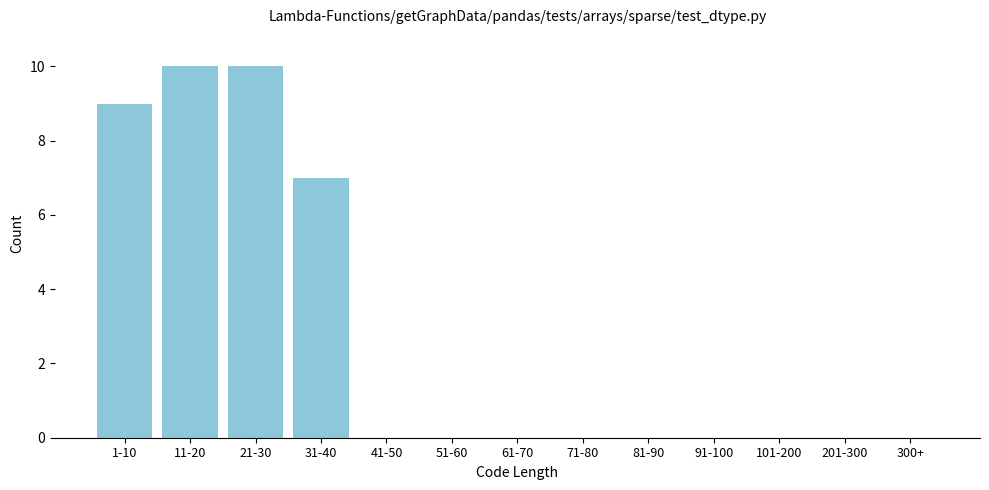

Where is the data nearest to the value 5?

31-40